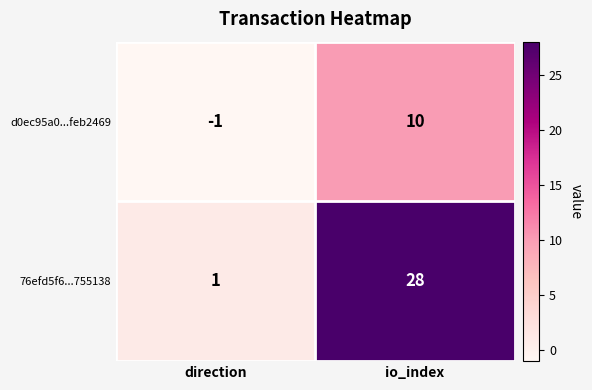

Count the number of data series in this chart.

2